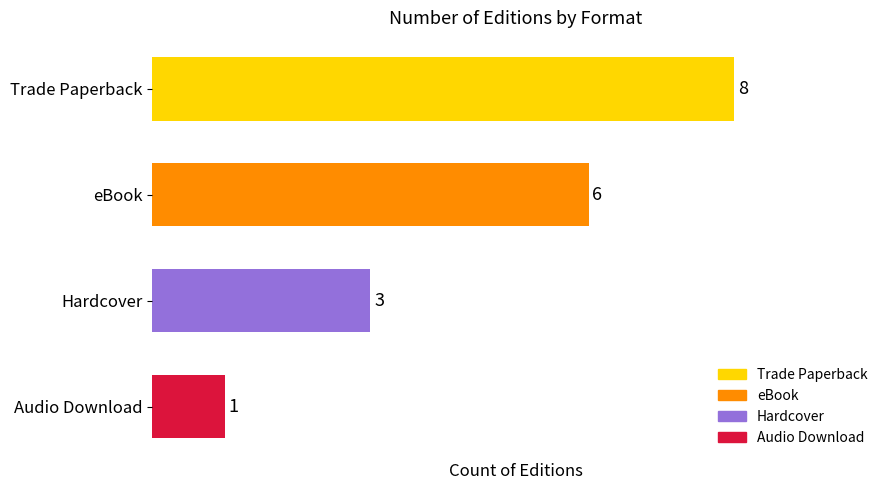

How many values are below 6?

2